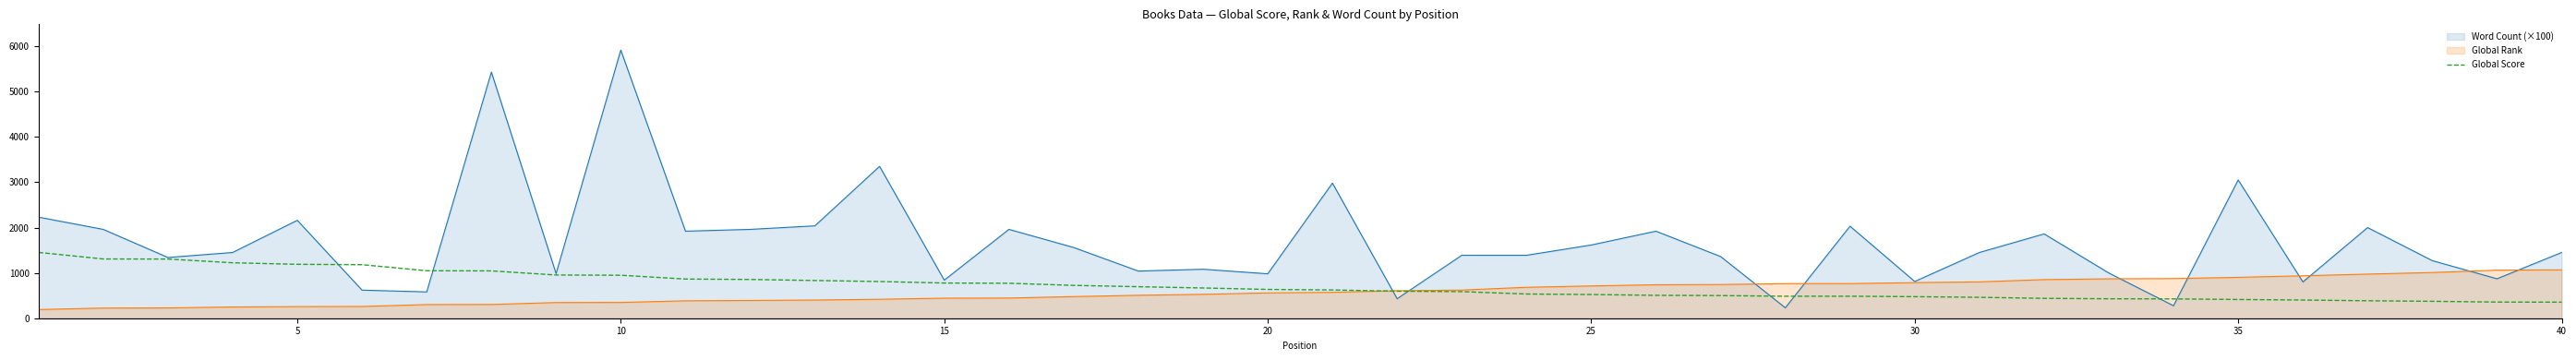

Which series has the largest total across all categories?

Word Count (×100)